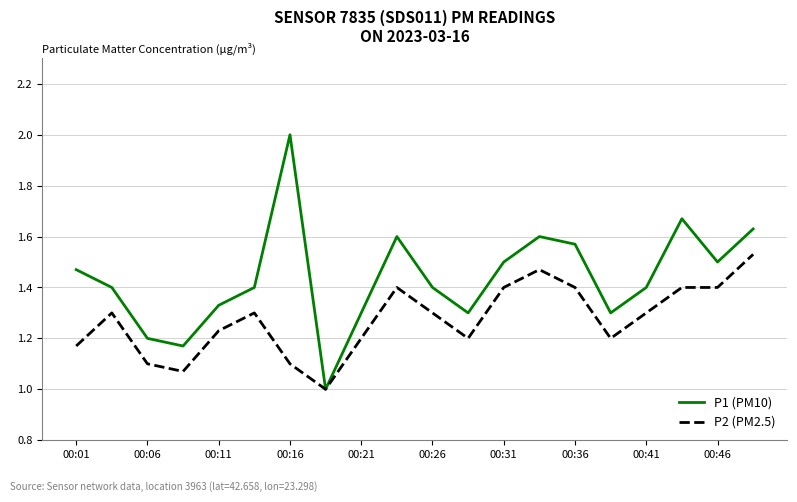

What is the maximum value shown in the chart?

2.0